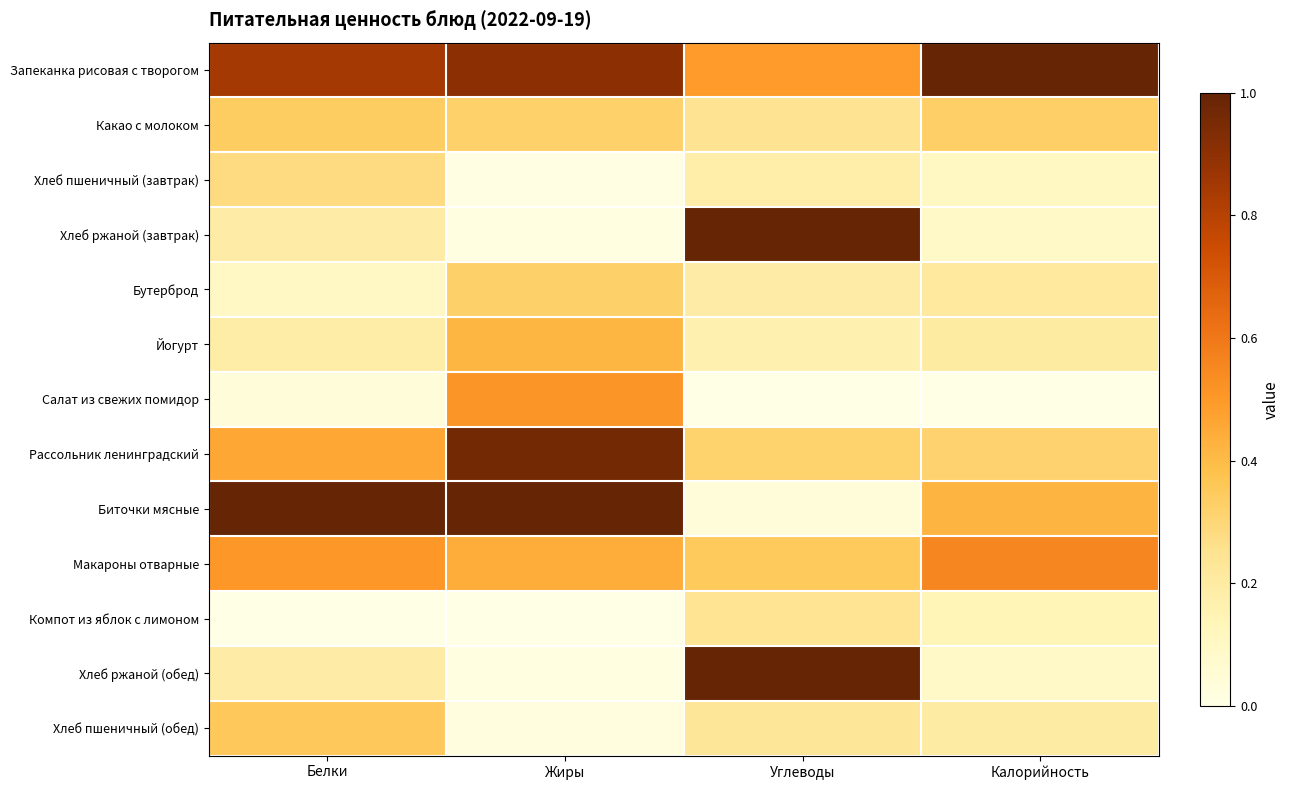

At how many categories does at least one series exceed 0?

4